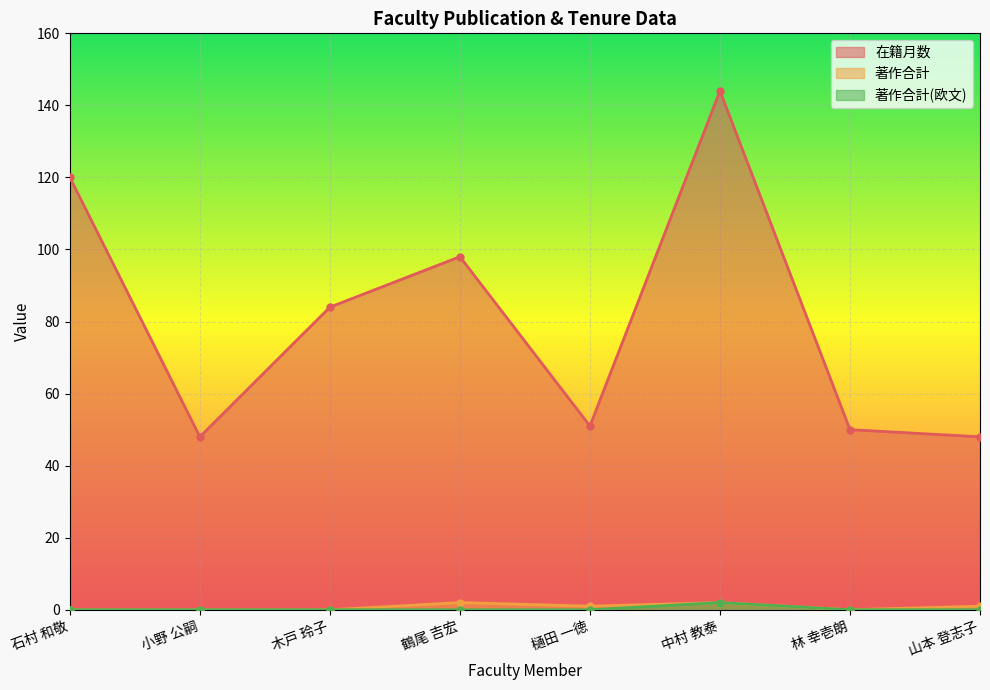

What is the difference between the second highest and second lowest values in the 在籍月数 series?

72